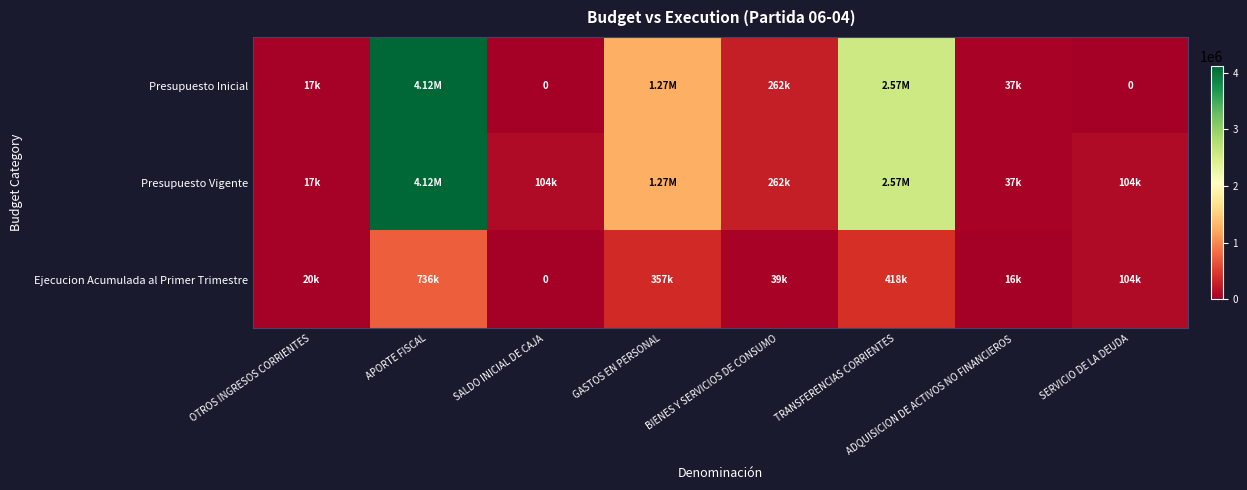

What is the sum of all Ejecucion Acumulada al Primer Trimestre values?

1688865